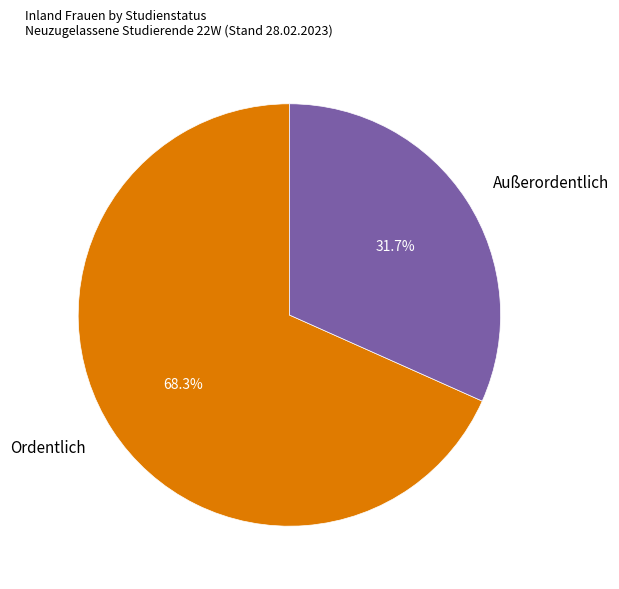

Is Ordentlich the majority of the pie?

Yes